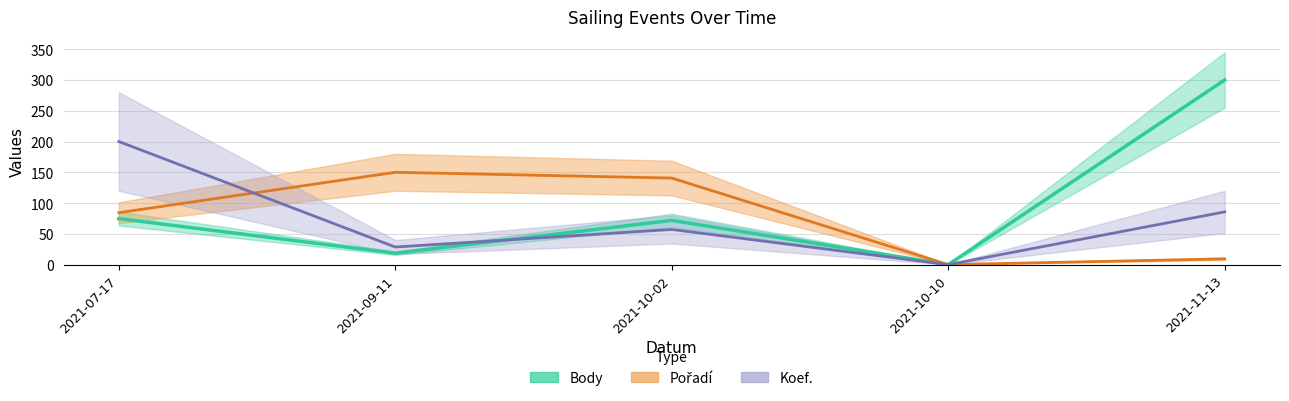

At which category is the sum across all series the highest?

2021-11-13